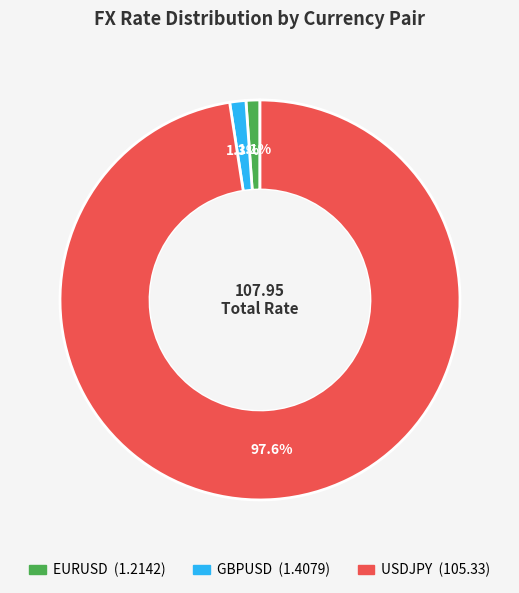

Count the number of slices in the pie.

3